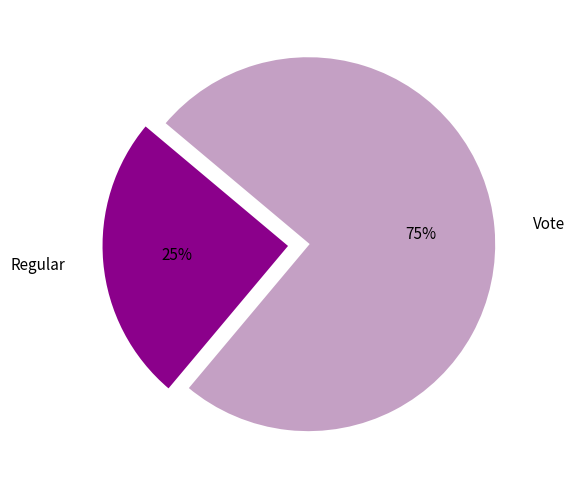

Is it true that Vote is 85% of the pie?

False